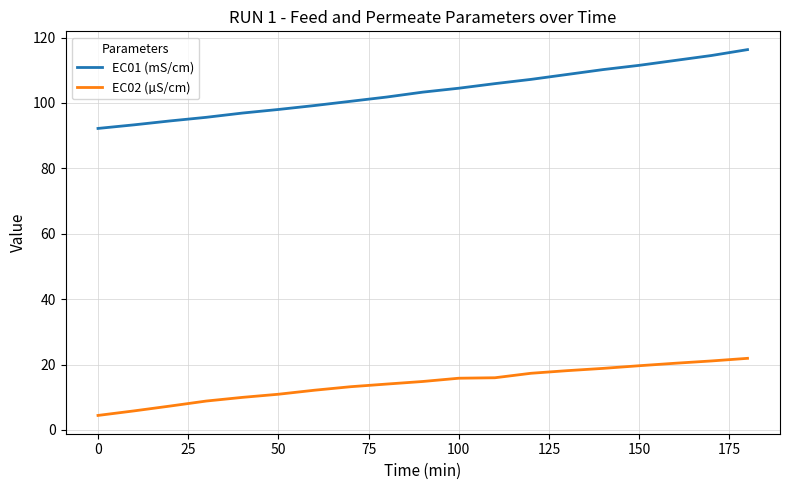

What is the difference between the maximum and minimum values in the EC02 (µS/cm) series?

17.5